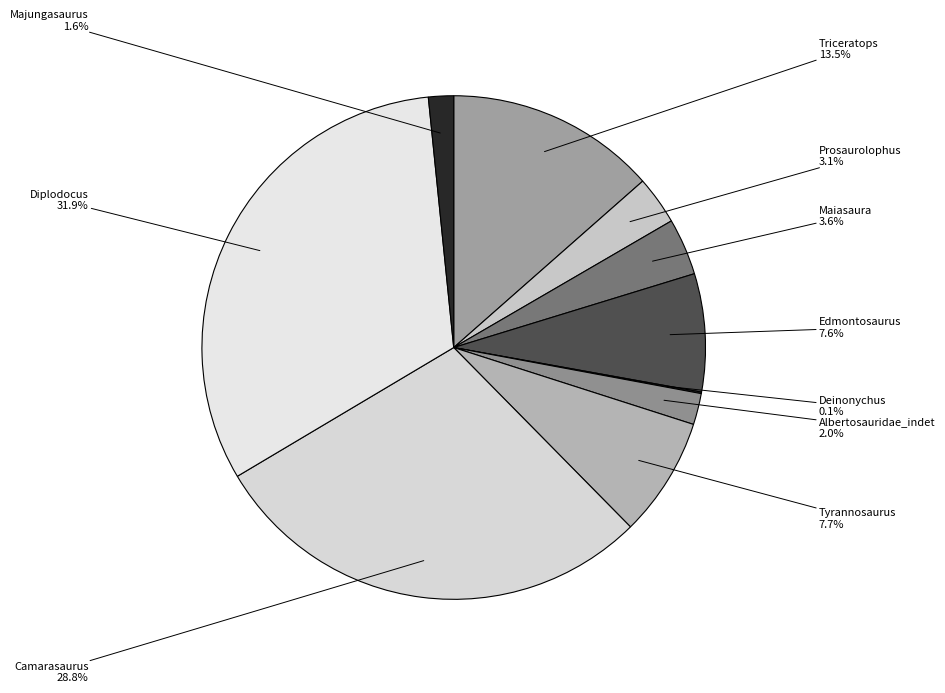

True or false: Edmontosaurus accounts for 17% of the total.

False